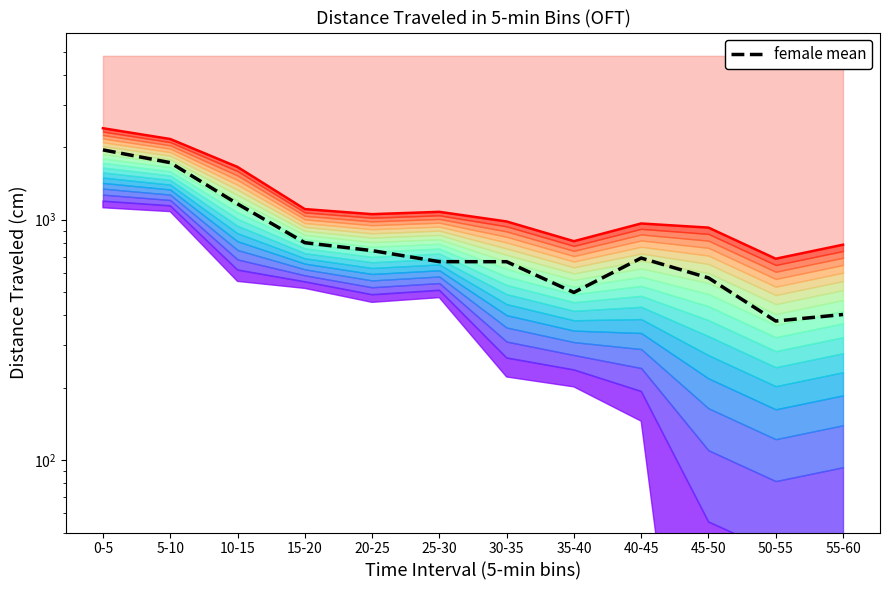

Between 0-5 and 5-10, which is larger?

0-5